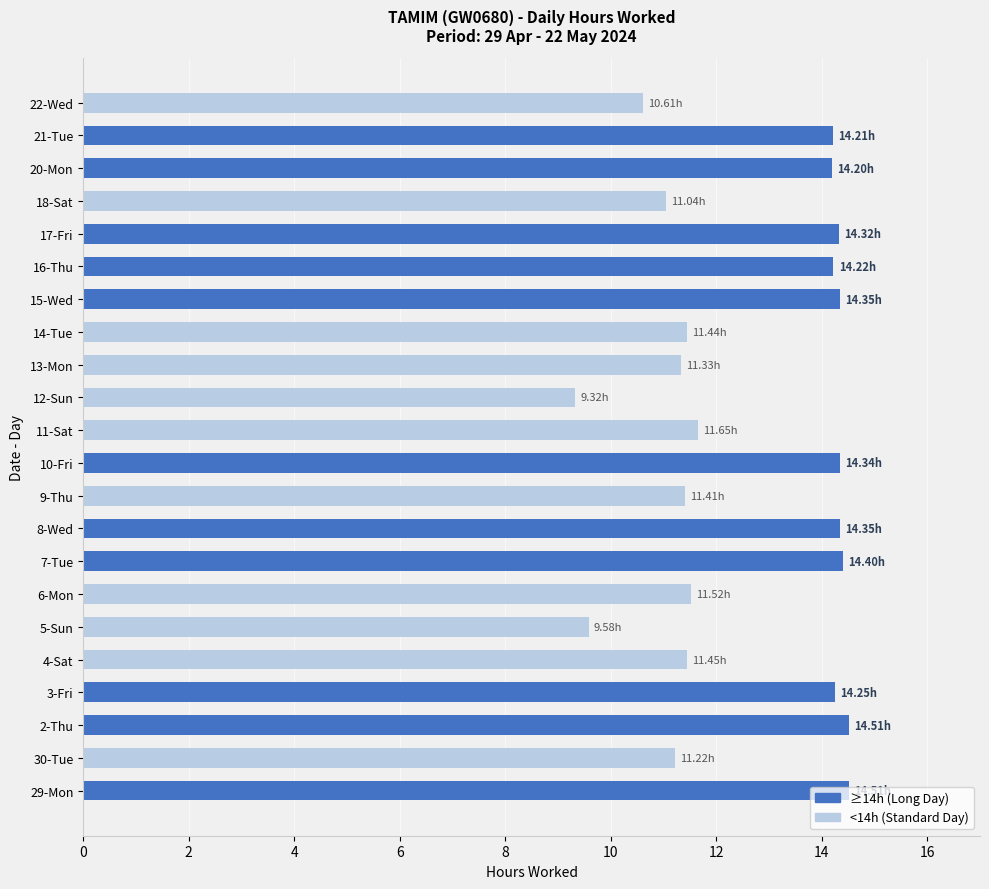

What is the difference between the second highest and second lowest values?

4.9